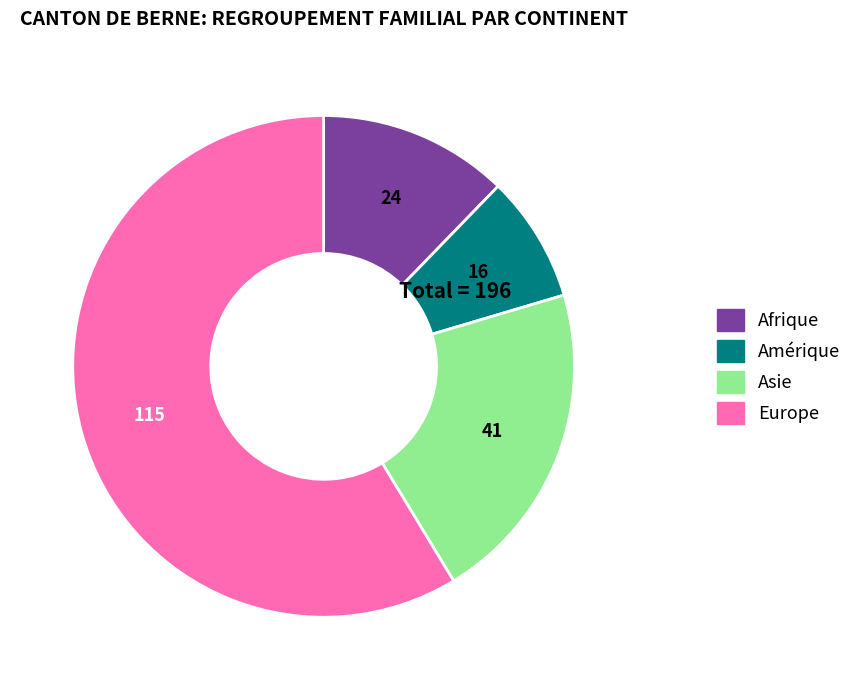

Which slice is the smallest?

Amérique